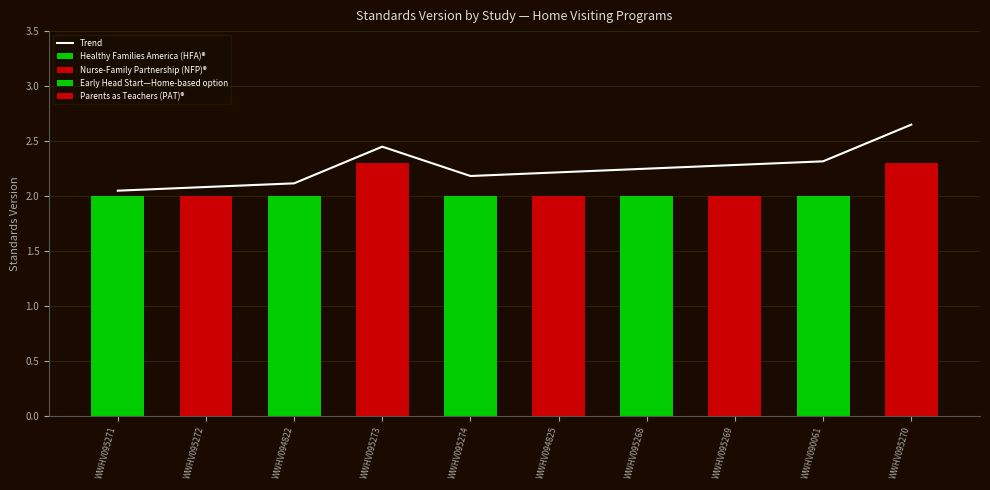

What is the average value?

2.3